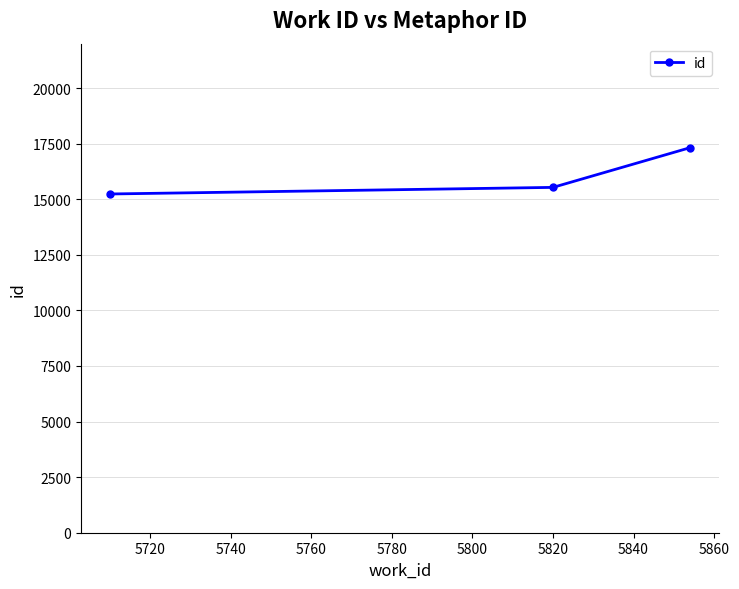

Count the values in the range 15238 to 17319.

3